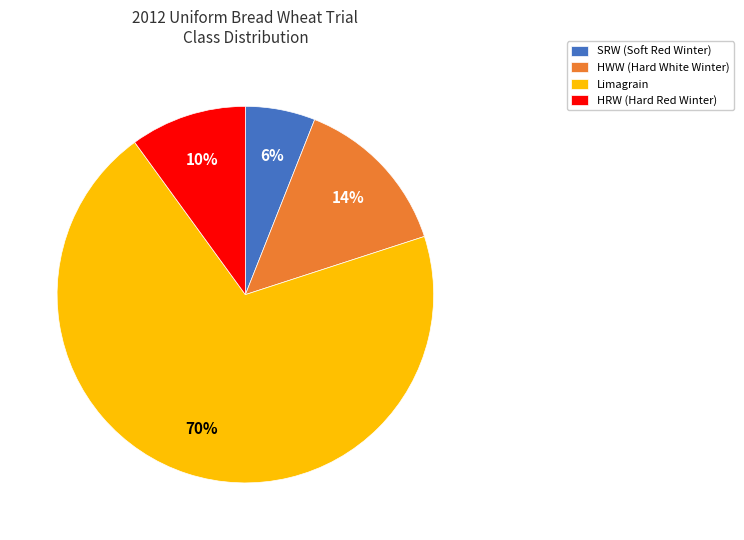

To the nearest percent, what is the average slice percentage?

25%